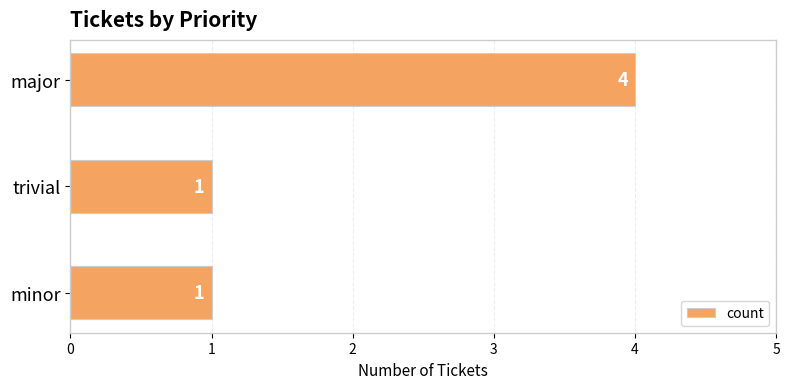

What value does the data have at major?

4